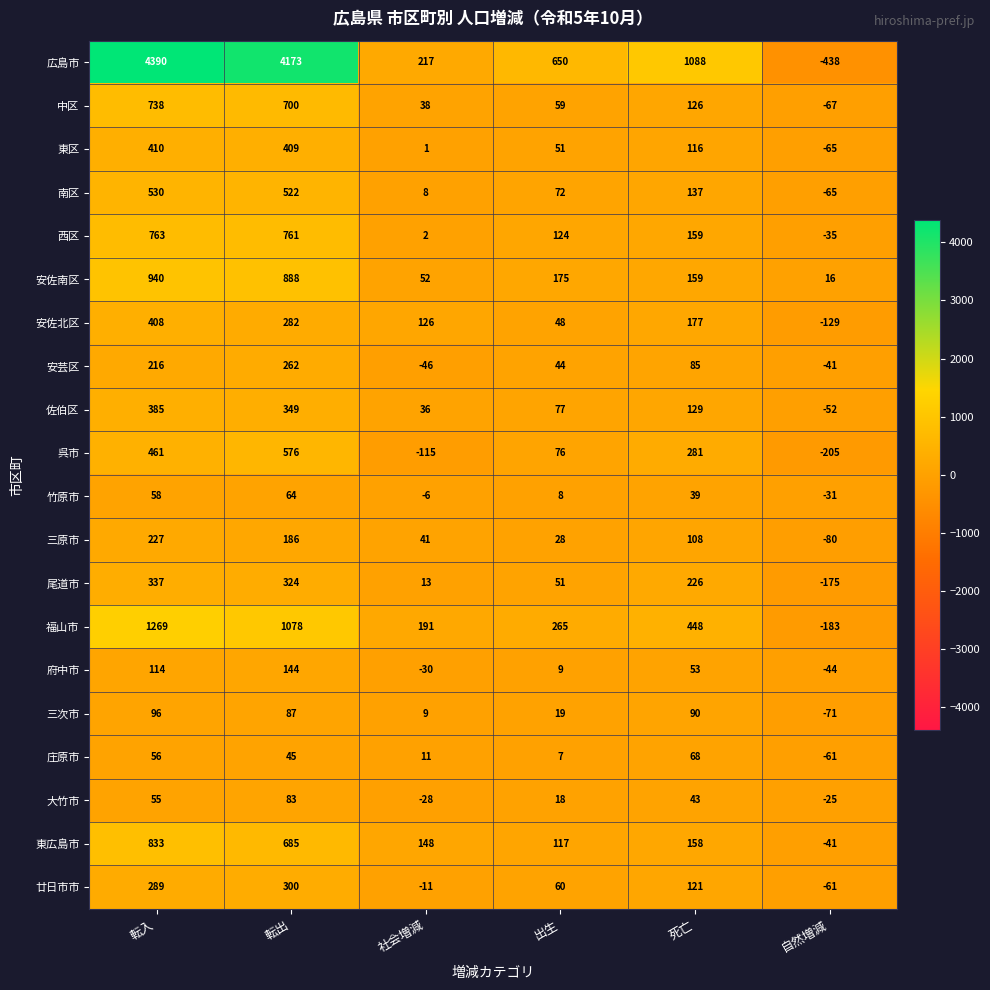

What is the greatest value displayed?

4390